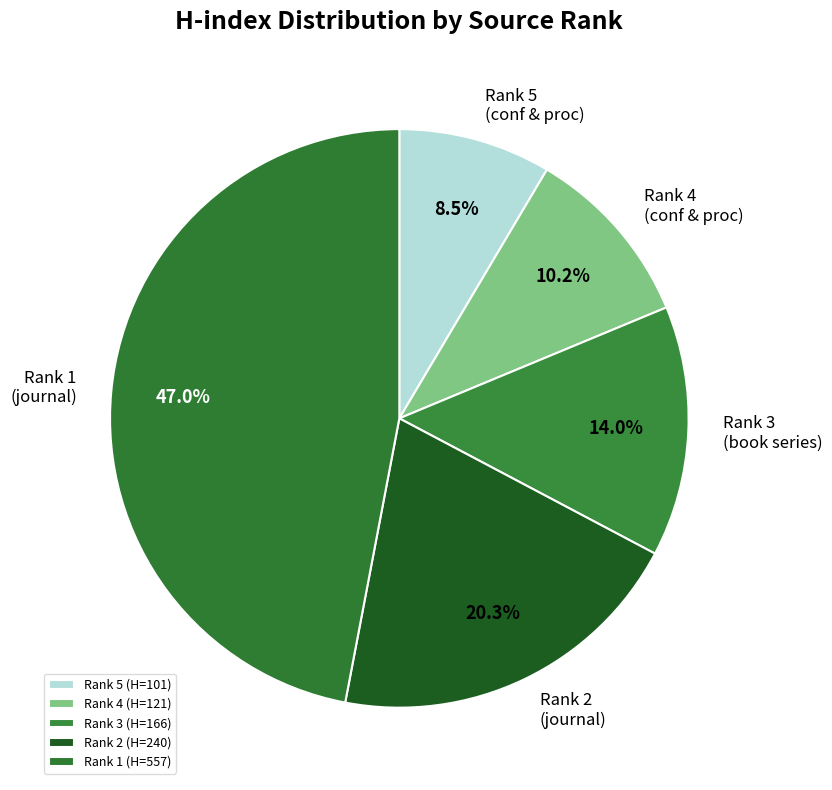

Count the number of slices in the pie.

5